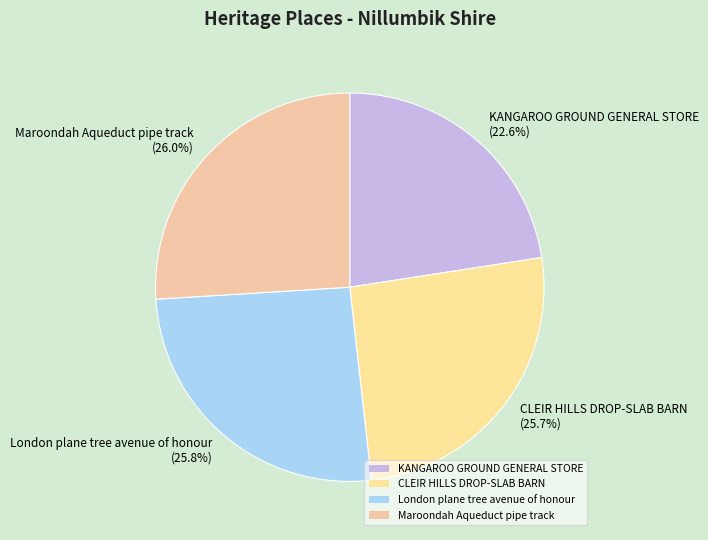

To the nearest percent, what portion does Maroondah Aqueduct pipe track represent?

26%